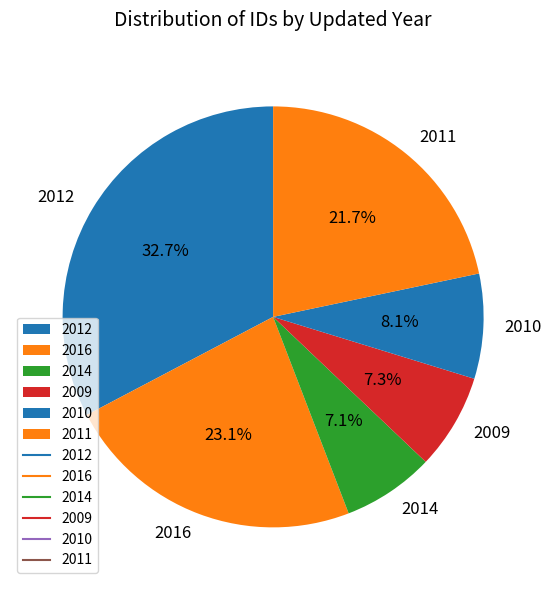

What percentage do 2011 and 2009 together represent?

29.0%